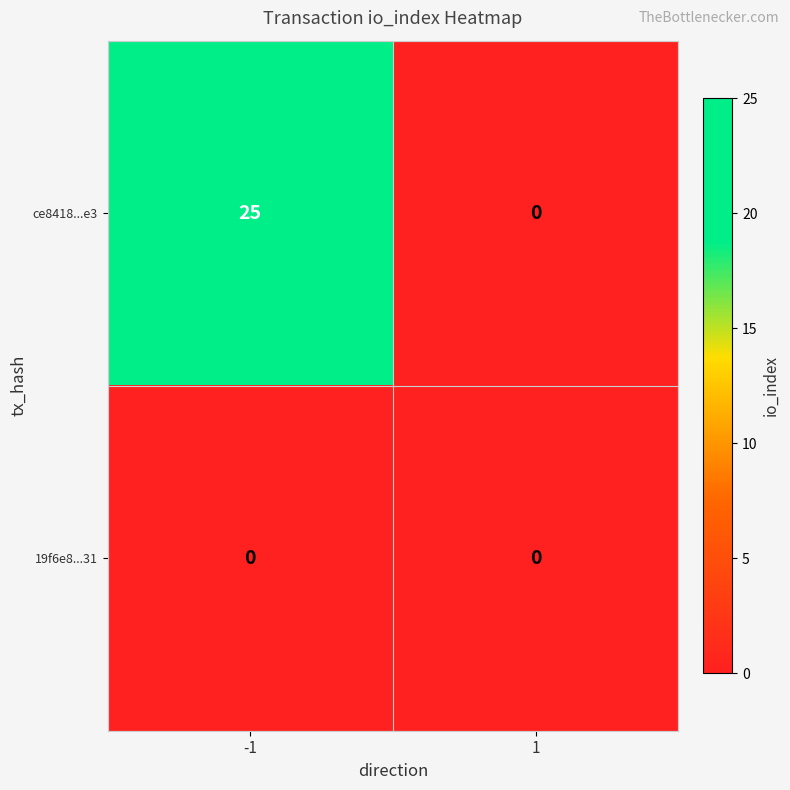

True or false: ce8418...e3 has a value of 25 at -1.

True